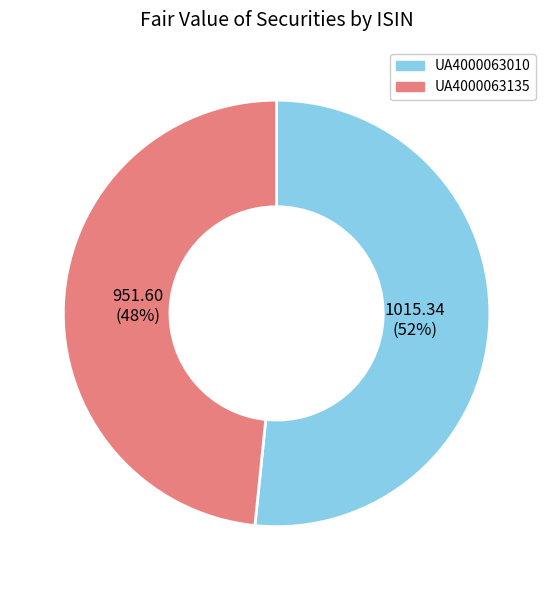

Rank the categories by value from lowest to highest.

UA4000063135, UA4000063010